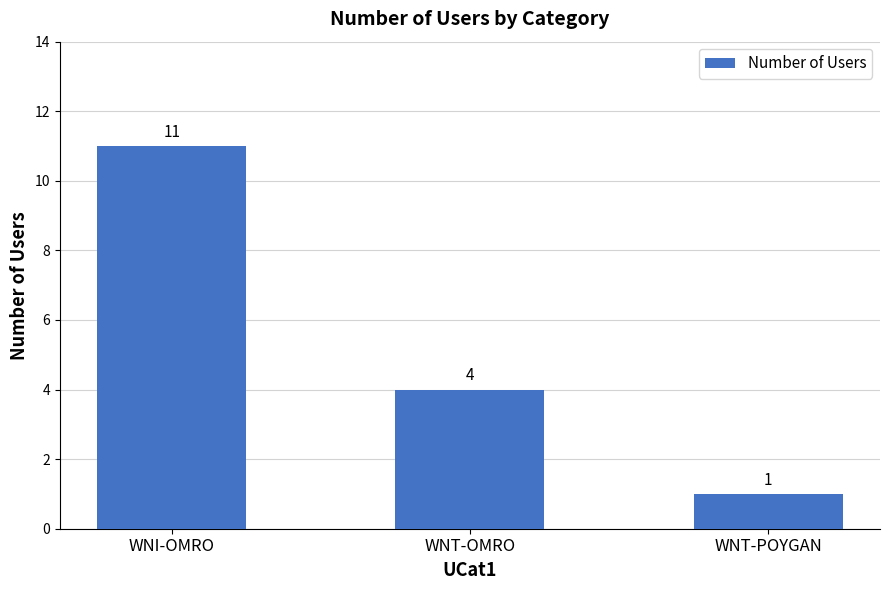

List the labels in order of value, largest first.

WNI-OMRO, WNT-OMRO, WNT-POYGAN